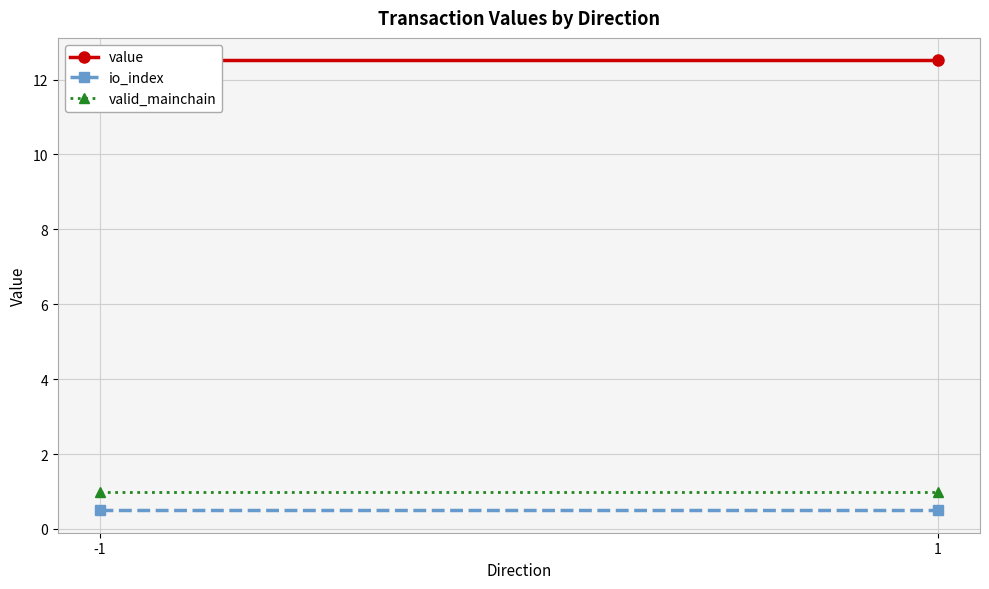

True or false: value has a value of 18.6 at -1.

False